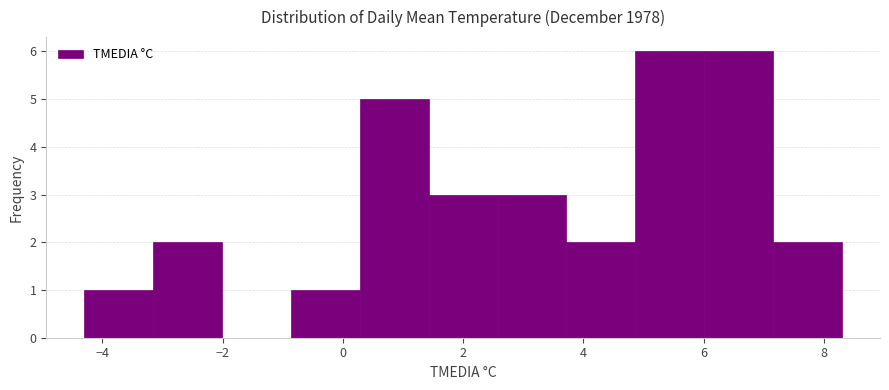

How tall is the bar that spans 6.0 to 7.2 on the x-axis? Neither the bar edges nor the heights are printed on the chart, so give them approximately, as read against the axes.

6